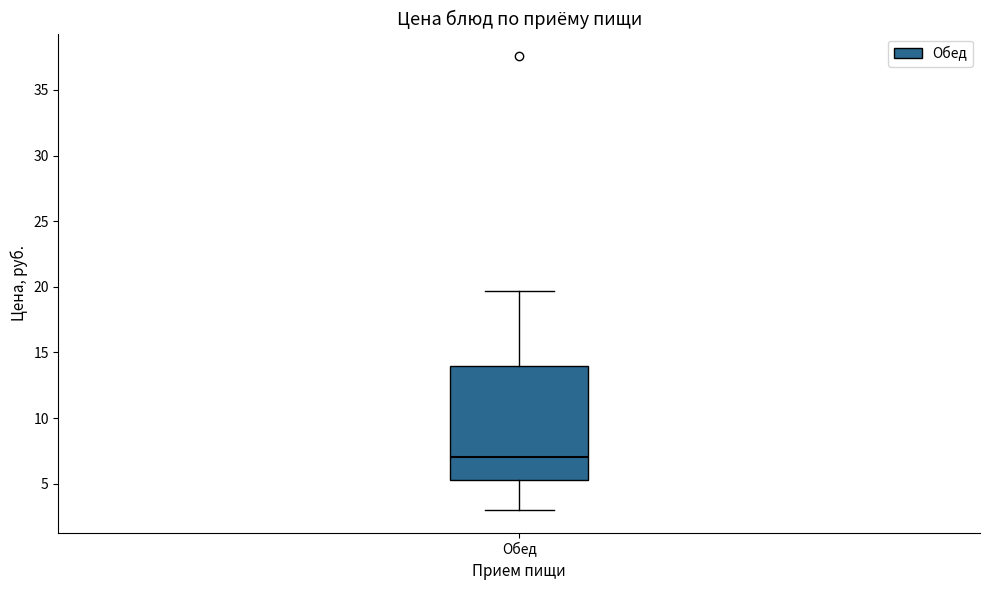

Read this box plot against the y-axis: the position of the median line, the range covered by the box, and the ends of both whiskers. The values are not printed on the chart, so give them approximately, as read against the axis.

median 7.0, box 5.5 to 14.0, whiskers 3.0 to 19.5